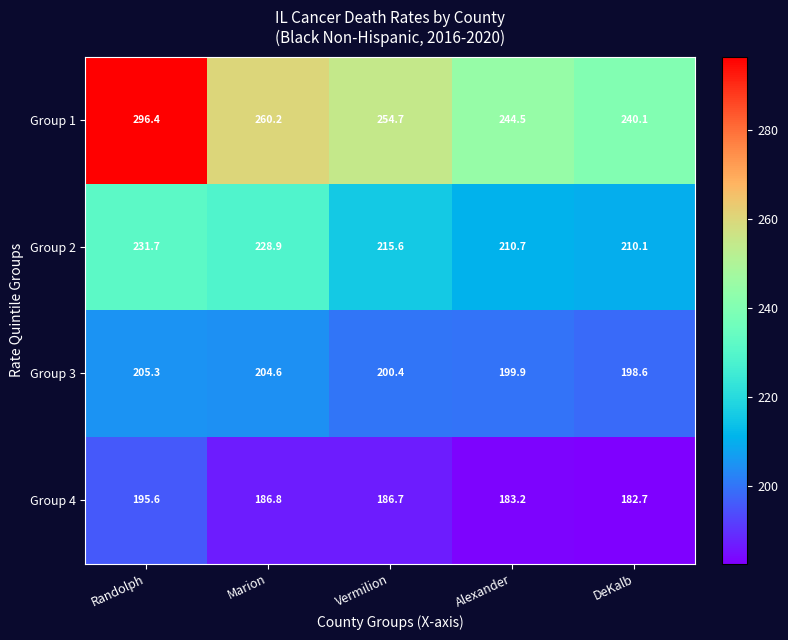

What is the total value across all series at Alexander?

838.3